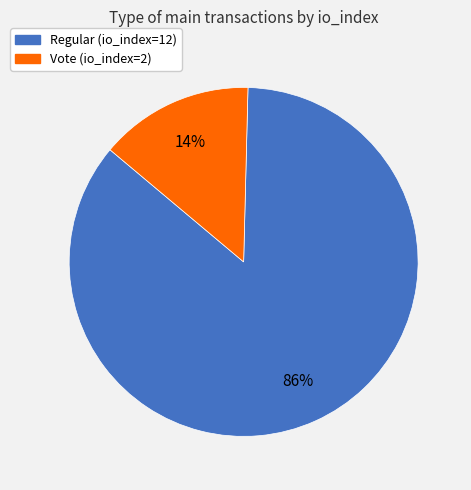

Which slice is the largest?

Regular (io_index=12)